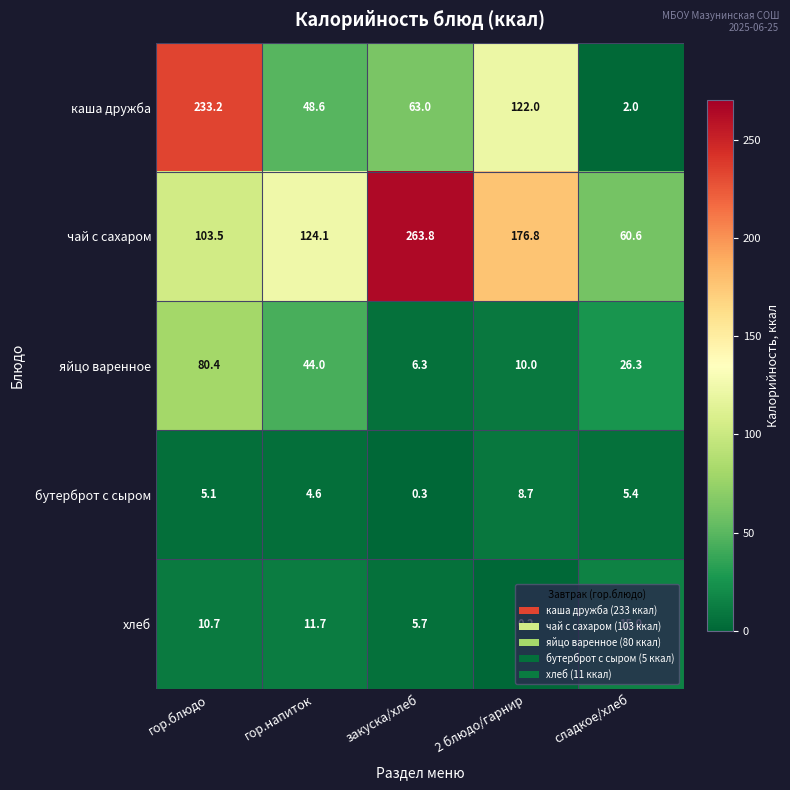

What is the average value of the каша дружба series?

93.8